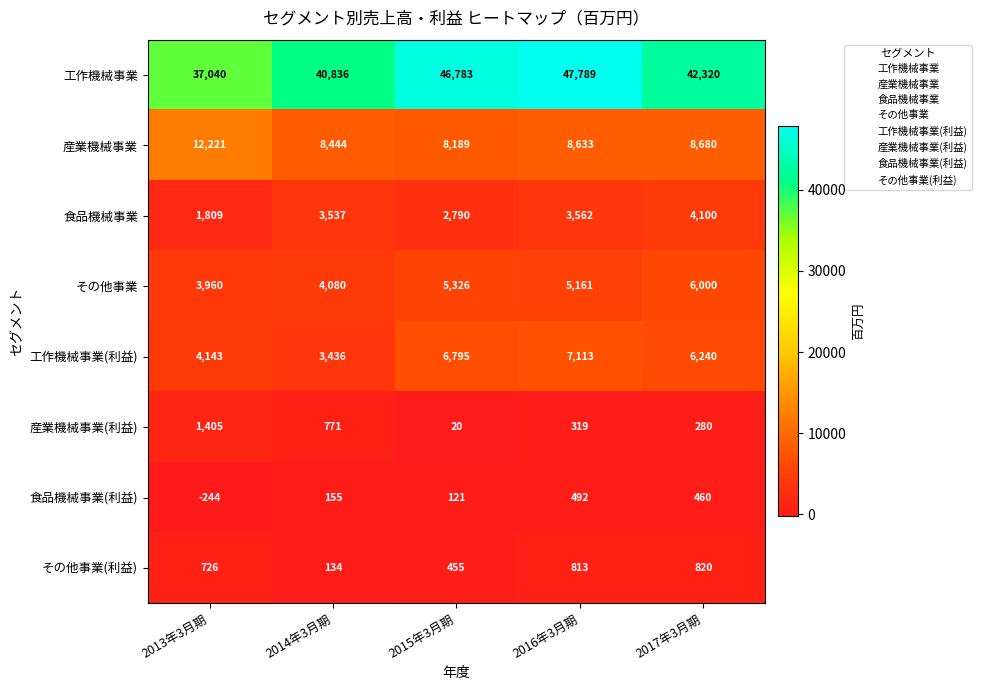

At 2016年3月期, list the series in order from largest to smallest.

工作機械事業, 産業機械事業, 工作機械事業(利益), その他事業, 食品機械事業, その他事業(利益), 食品機械事業(利益), 産業機械事業(利益)